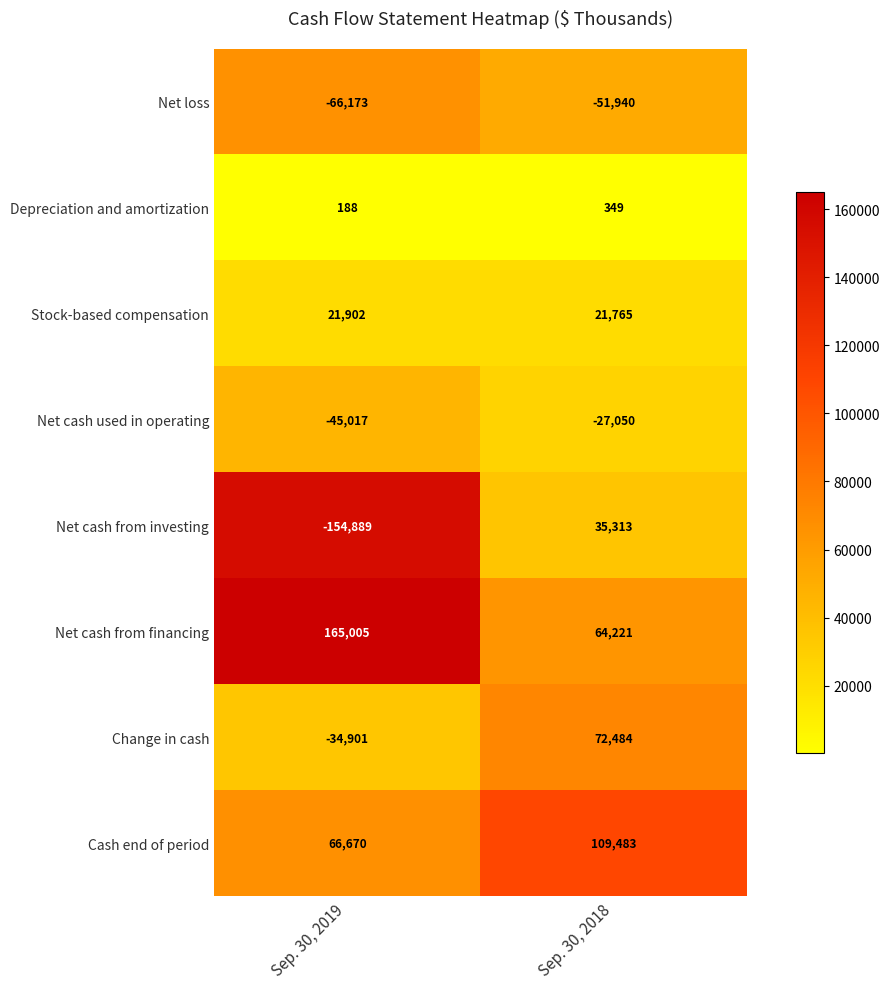

Reading left to right, what are all the values shown in this chart?

Net loss: -66173	-51940
Depreciation and amortization: 188	349
Stock-based compensation: 21902	21765
Net cash used in operating: -45017	-27050
Net cash from investing: -154889	35313
Net cash from financing: 165005	64221
Change in cash: -34901	72484
Cash end of period: 66670	109483